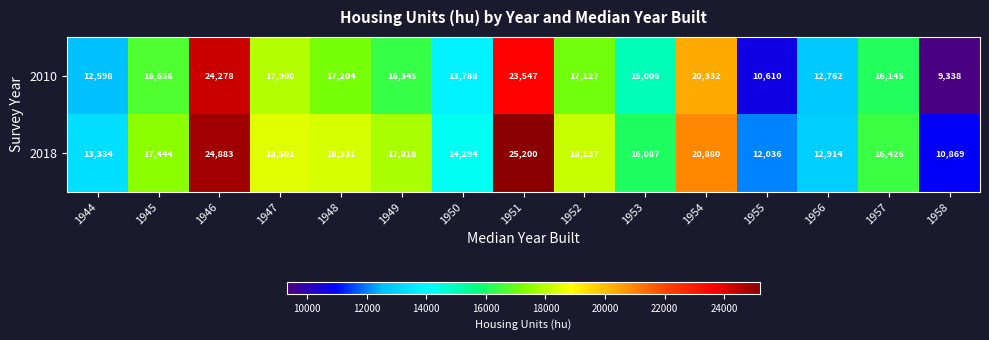

What is the sum of all 2018 values?

257154